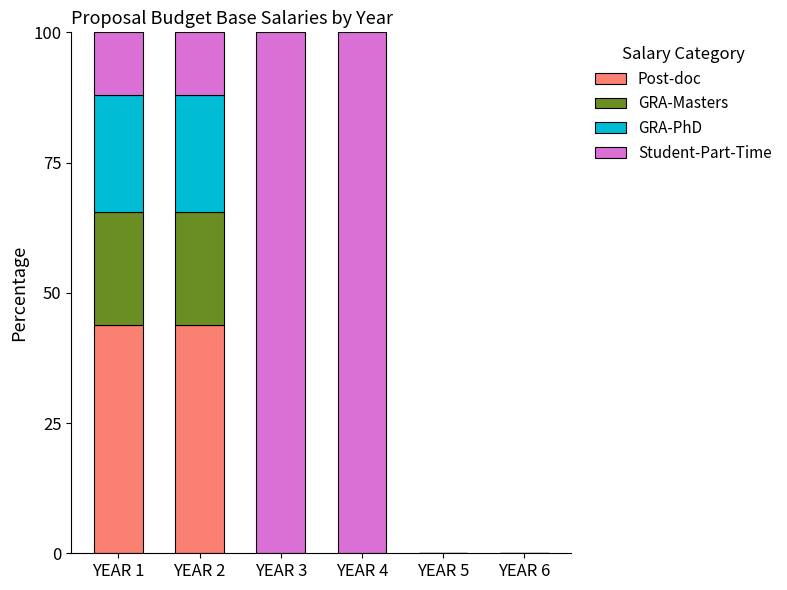

What is the total value across all series at YEAR 3?

100.0